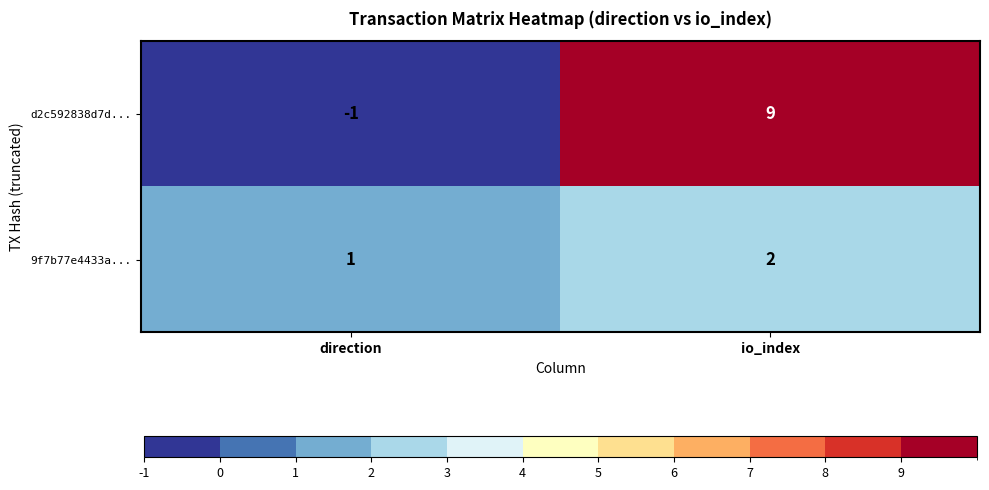

List the series in order of their overall mean, lowest first.

9f7b77e4433a..., d2c592838d7d...